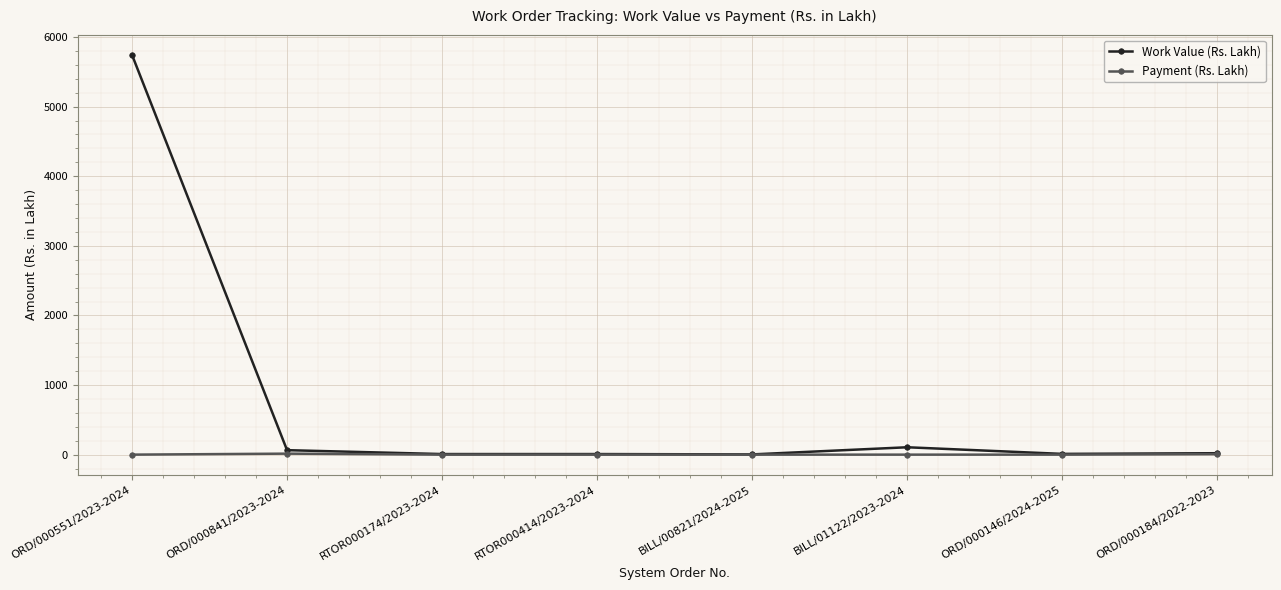

What position from the left is BILL/01122/2023-2024?

6